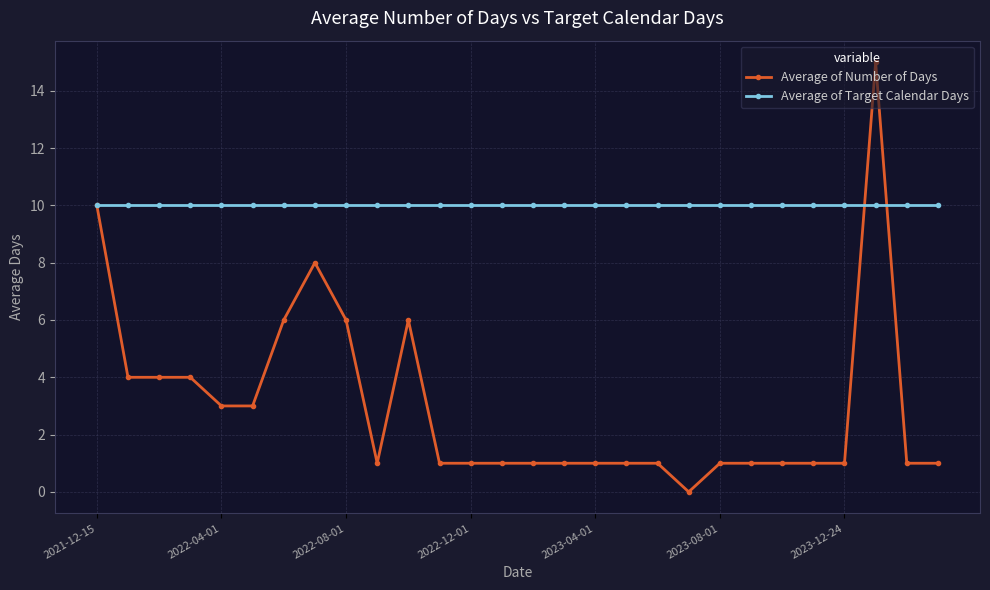

List the series in order of their overall mean, lowest first.

Average of Number of Days, Average of Target Calendar Days